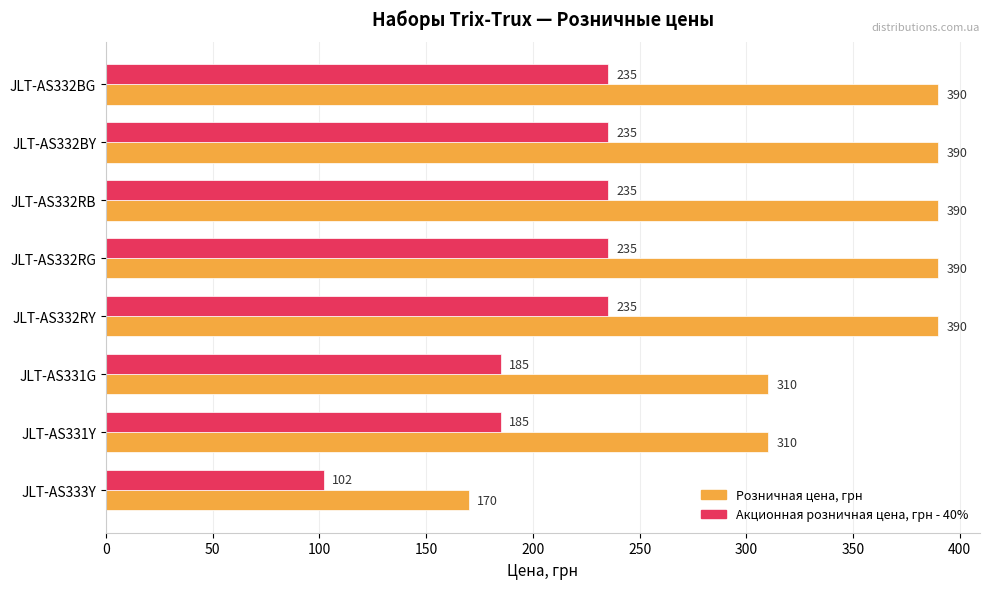

Which series has the widest spread of values?

Розничная цена, грн